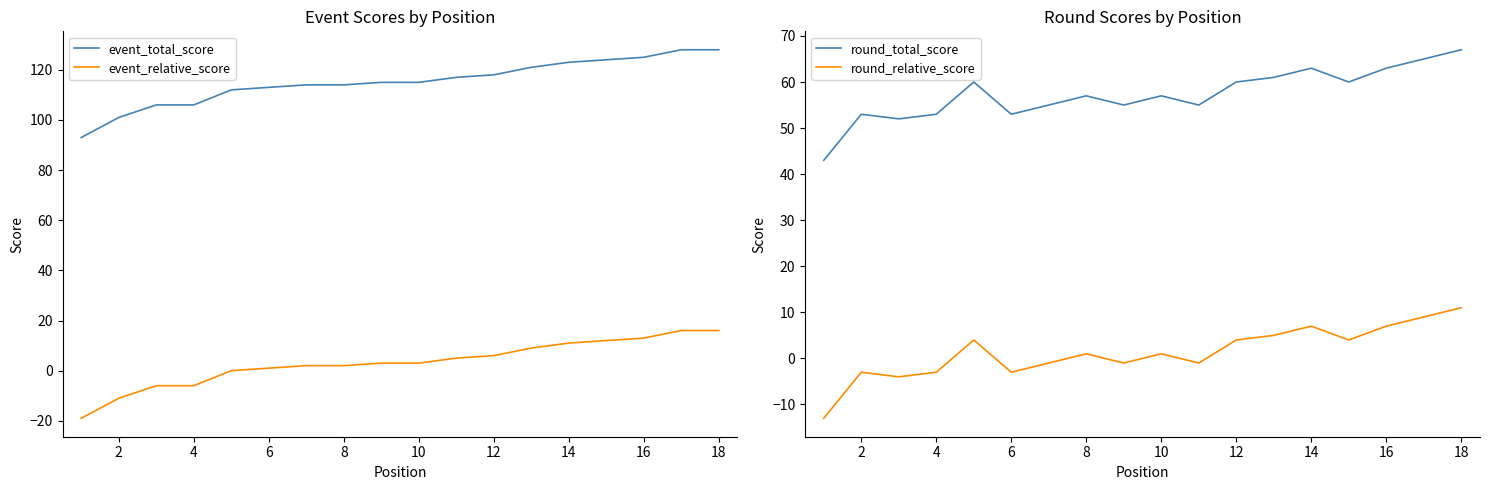

Reading left to right, what are all the values shown in this chart?

event_total_score: 93	101	106	106	112	113	114	114	115	115	117	118	121	123	124	125	128	128
event_relative_score: -19	-11	-6	-6	0	1	2	2	3	3	5	6	9	11	12	13	16	16
round_total_score: 43	53	52	53	60	53	55	57	55	57	55	60	61	63	60	63	65	67
round_relative_score: -13	-3	-4	-3	4	-3	-1	1	-1	1	-1	4	5	7	4	7	9	11